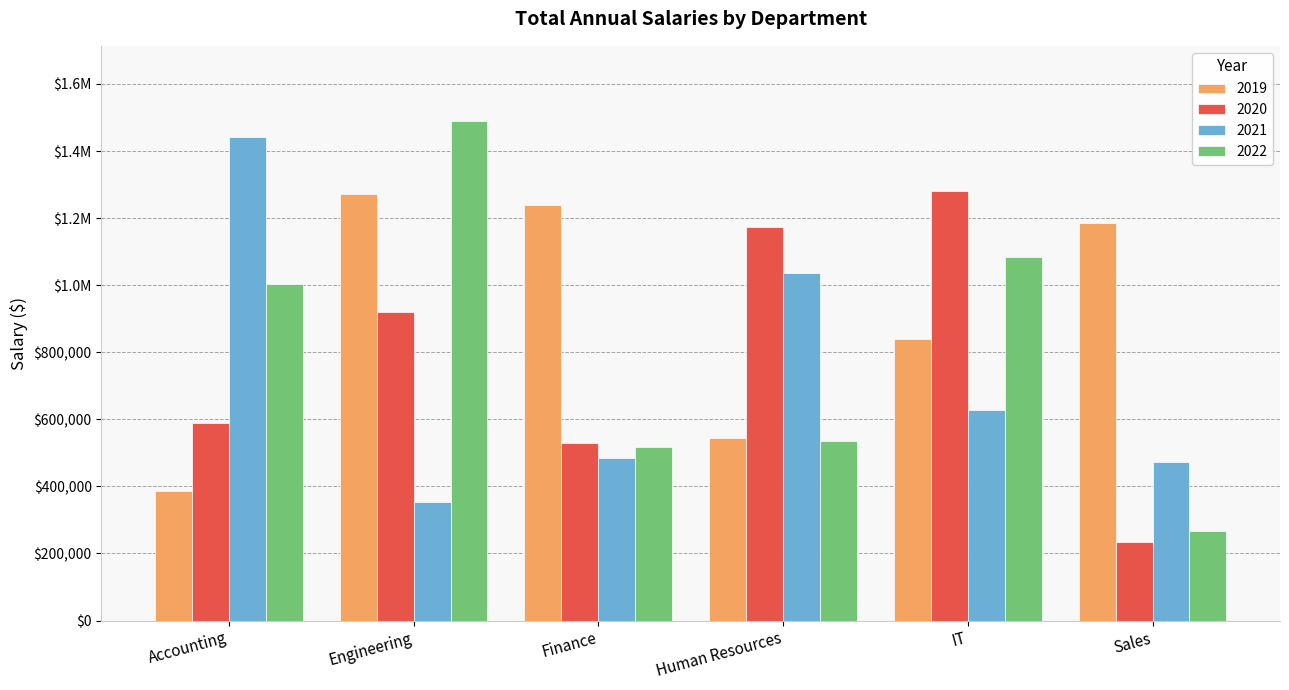

What are all the series names shown in the legend?

2019, 2020, 2021, 2022